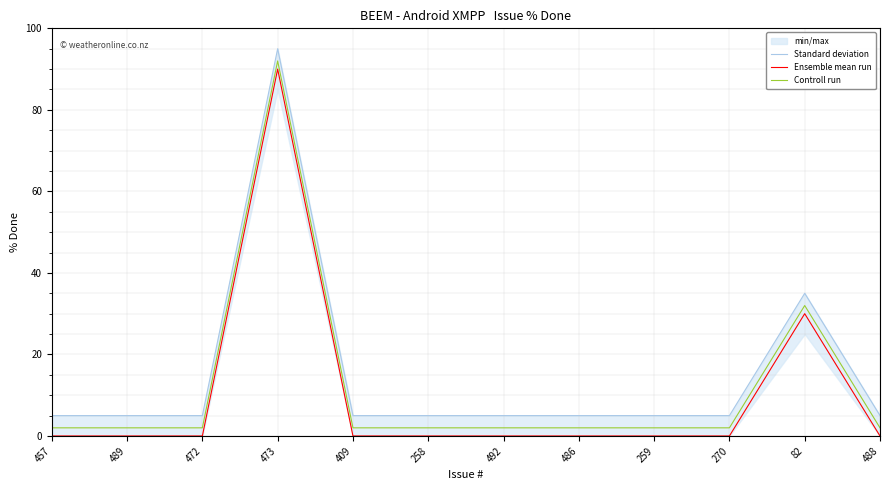

How many lines are shown in the chart?

3